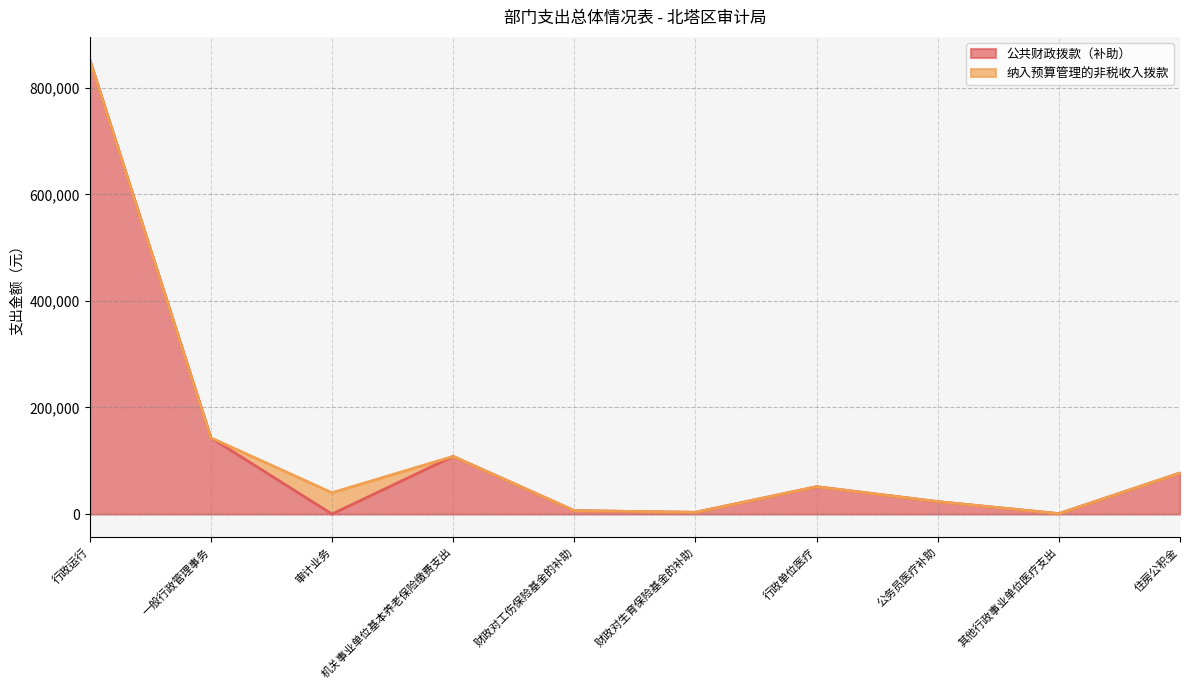

How many interior local peaks (higher than both neighbors) does the data have?

2